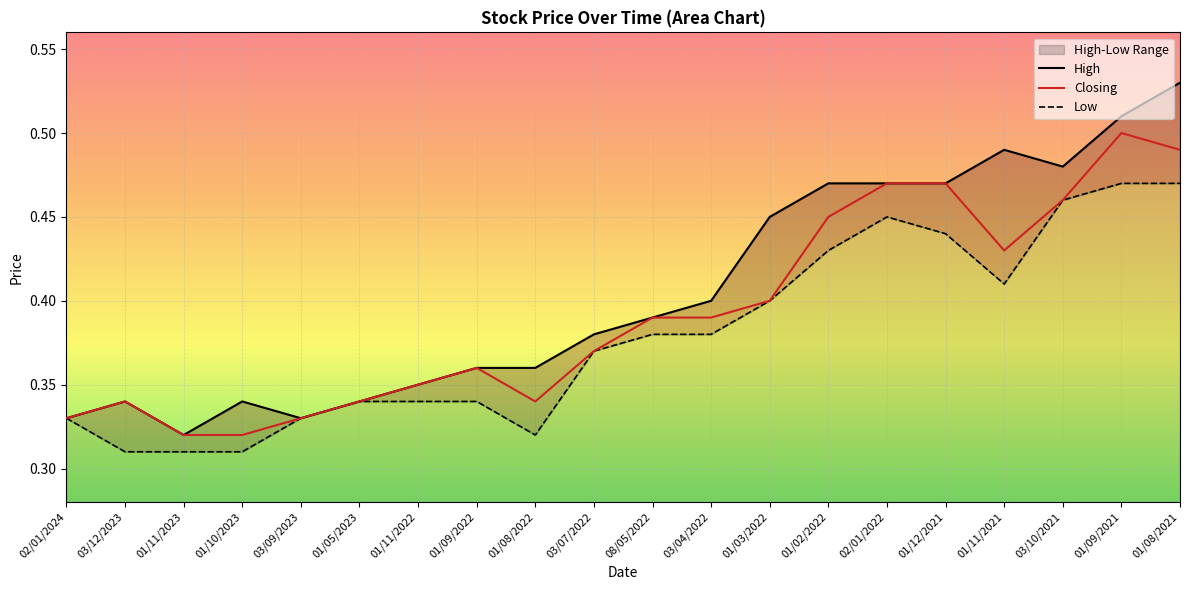

Reading left to right, what are all the values shown in this chart?

High: 0.3	0.3	0.3	0.3	0.3	0.3	0.3	0.4	0.4	0.4	0.4	0.4	0.5	0.5	0.5	0.5	0.5	0.5	0.5	0.5
Closing: 0.3	0.3	0.3	0.3	0.3	0.3	0.3	0.4	0.3	0.4	0.4	0.4	0.4	0.5	0.5	0.5	0.4	0.5	0.5	0.5
Low: 0.3	0.3	0.3	0.3	0.3	0.3	0.3	0.3	0.3	0.4	0.4	0.4	0.4	0.4	0.5	0.4	0.4	0.5	0.5	0.5